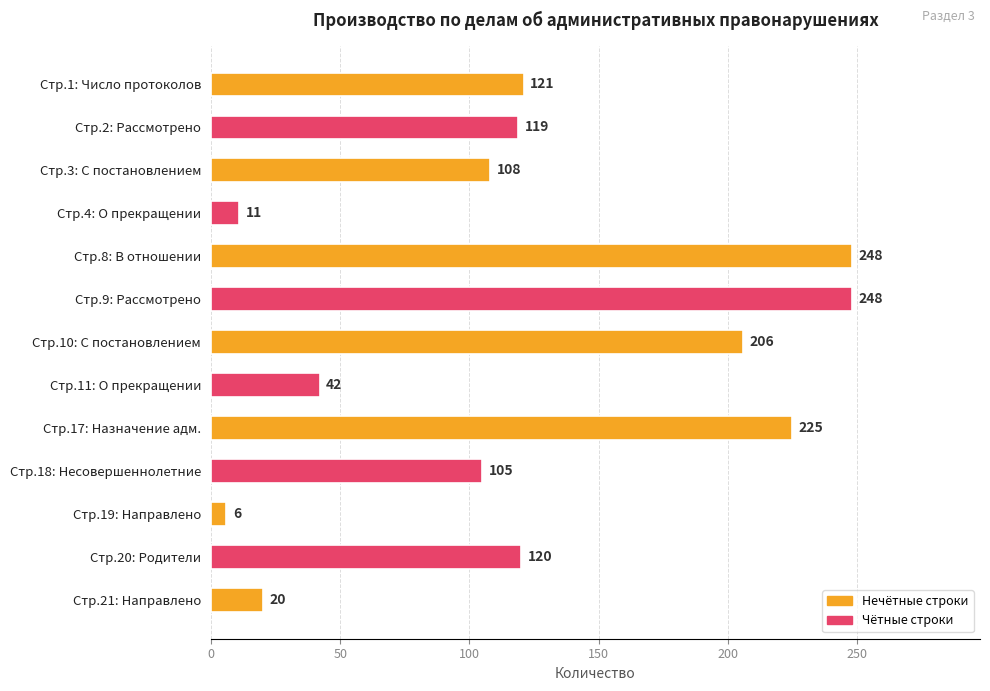

The chart shows a value of 121 at Стр.1: Число протоколов. True or false?

True